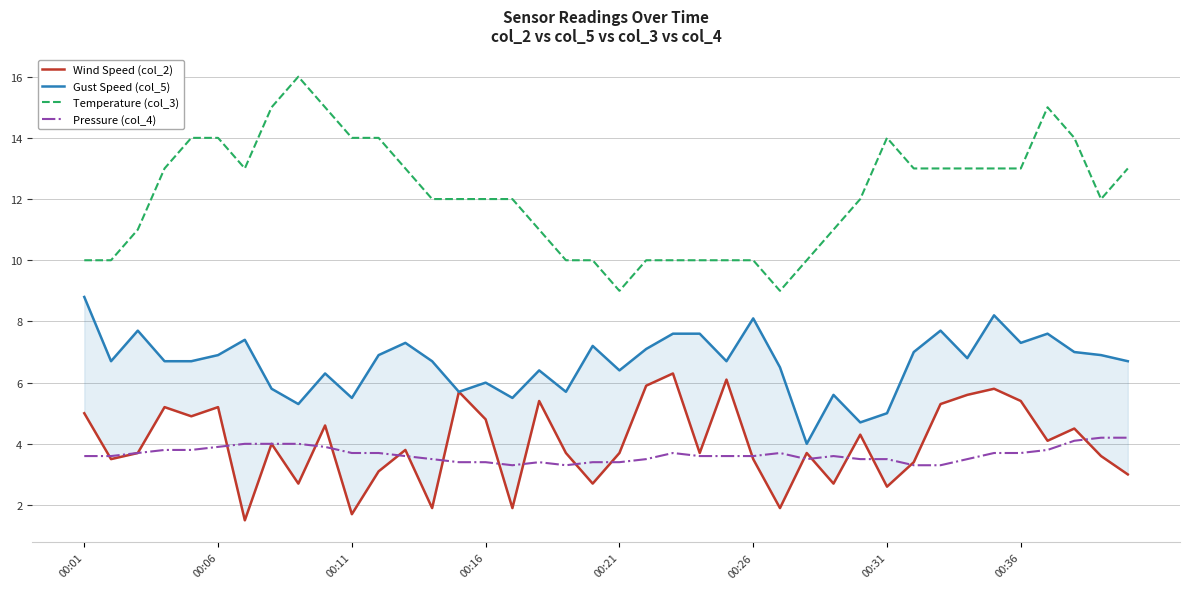

True or false: Temperature (col_3) and Gust Speed (col_5) intersect in this chart.

False